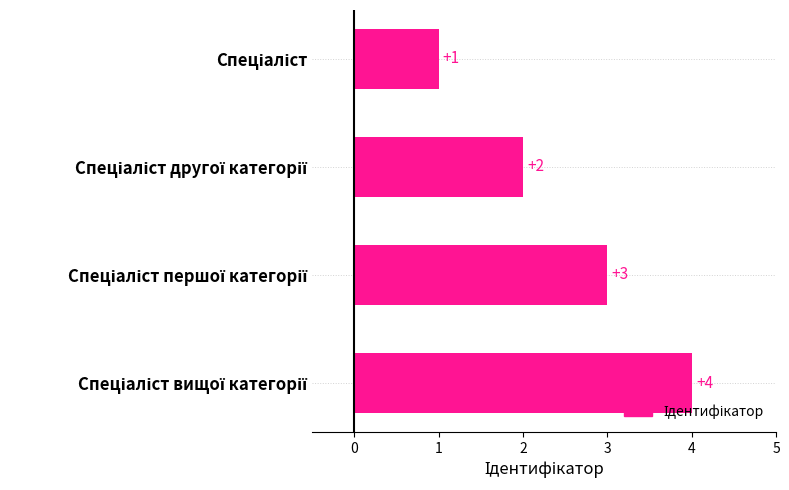

What is the difference between the maximum and minimum values?

3